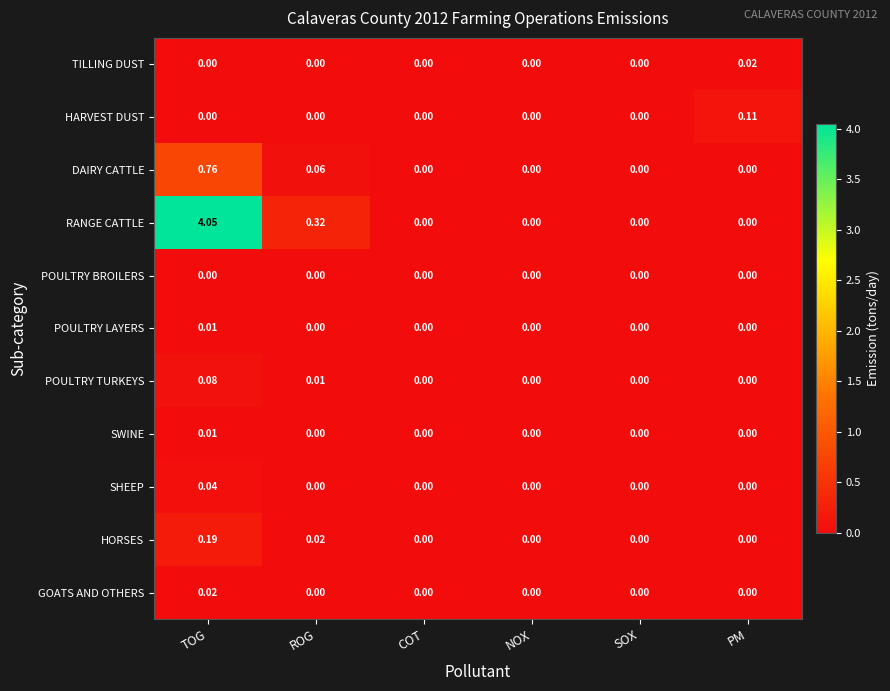

Which series changed the most between TOG and NOX?

RANGE CATTLE